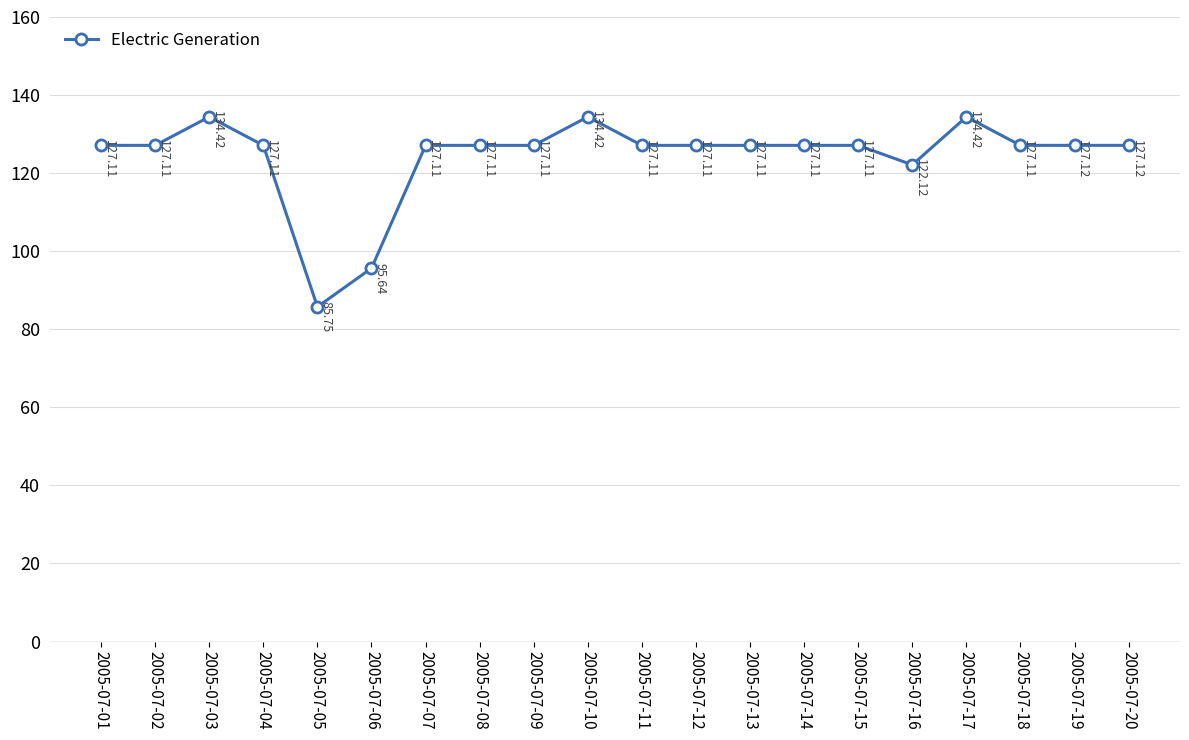

How many lines are shown in the chart?

1